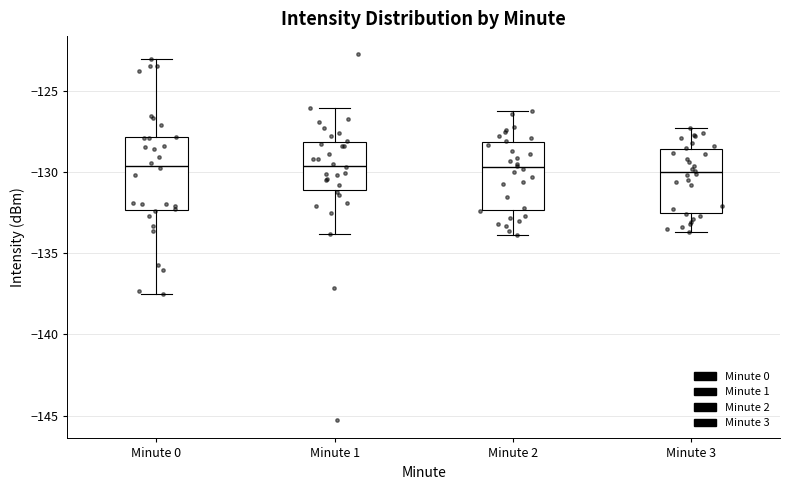

Reading left to right, transcribe this box plot: for each box, give where its median line is, the range the box spans, and where its two whiskers end, as read against the y-axis. The values are not printed on the chart, so give them approximately, as read against the axis.

Minute 0: median -129.5, box -132.5 to -128.0, whiskers -137.5 to -123.0
Minute 1: median -129.5, box -131.0 to -128.0, whiskers -134.0 to -126.0
Minute 2: median -129.5, box -132.5 to -128.0, whiskers -134.0 to -126.0
Minute 3: median -130.0, box -132.5 to -128.5, whiskers -133.5 to -127.5